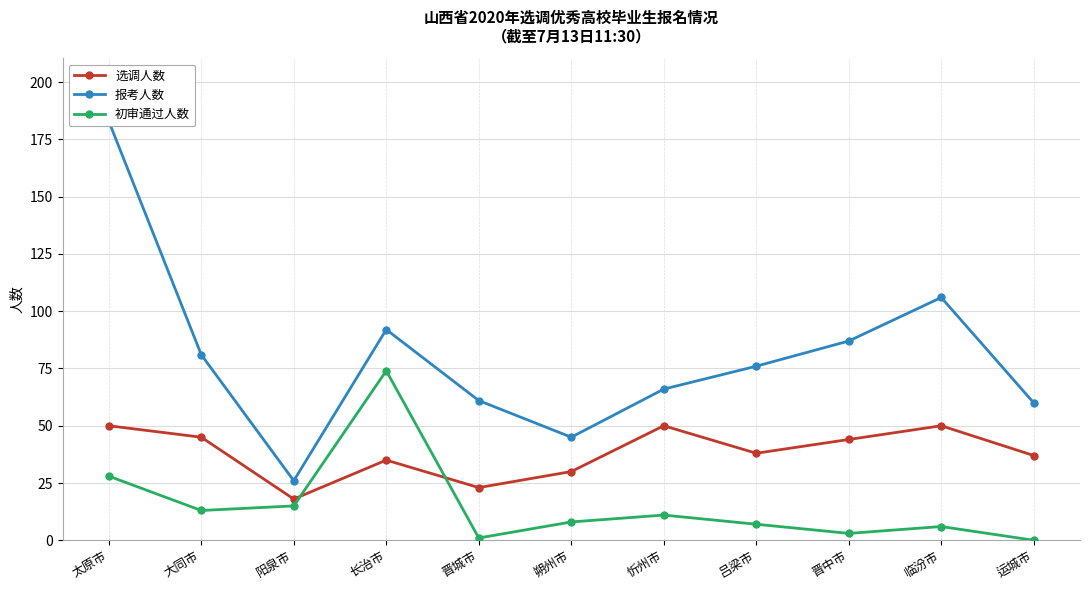

Which label corresponds to the largest value in the chart?

太原市